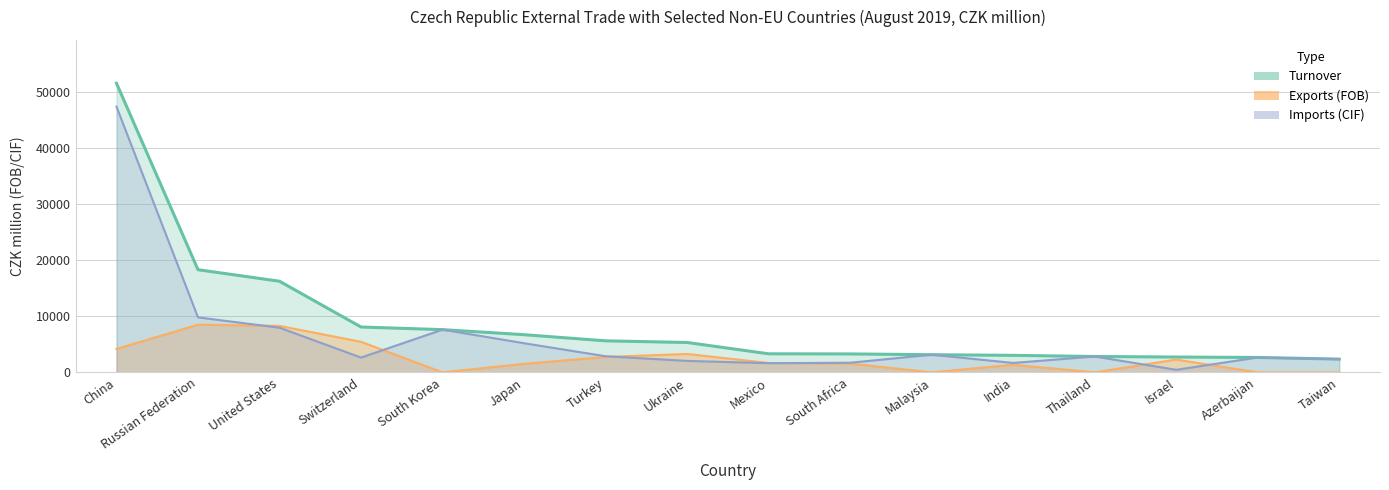

Reading left to right, transcribe all the data shown in this chart.

Turnover: China=51503	Russian Federation=18286	United States=16230	Switzerland=8077	South Korea=7610	Japan=6708	Turkey=5614	Ukraine=5320	Mexico=3306	South Africa=3283	Malaysia=3145	India=3029	Thailand=2826	Israel=2729	Azerbaijan=2651	Taiwan=2358
Exports (FOB): China=4174	Russian Federation=8493	United States=8276	Switzerland=5443	South Korea=0	Japan=1521	Turkey=2742	Ukraine=3278	Mexico=1673	South Africa=1569	Malaysia=0	India=1354	Thailand=0	Israel=2275	Azerbaijan=0	Taiwan=0
Imports (CIF): China=47329	Russian Federation=9793	United States=7954	Switzerland=2634	South Korea=7610	Japan=5187	Turkey=2872	Ukraine=2042	Mexico=1633	South Africa=1714	Malaysia=3145	India=1675	Thailand=2826	Israel=454	Azerbaijan=2651	Taiwan=2358